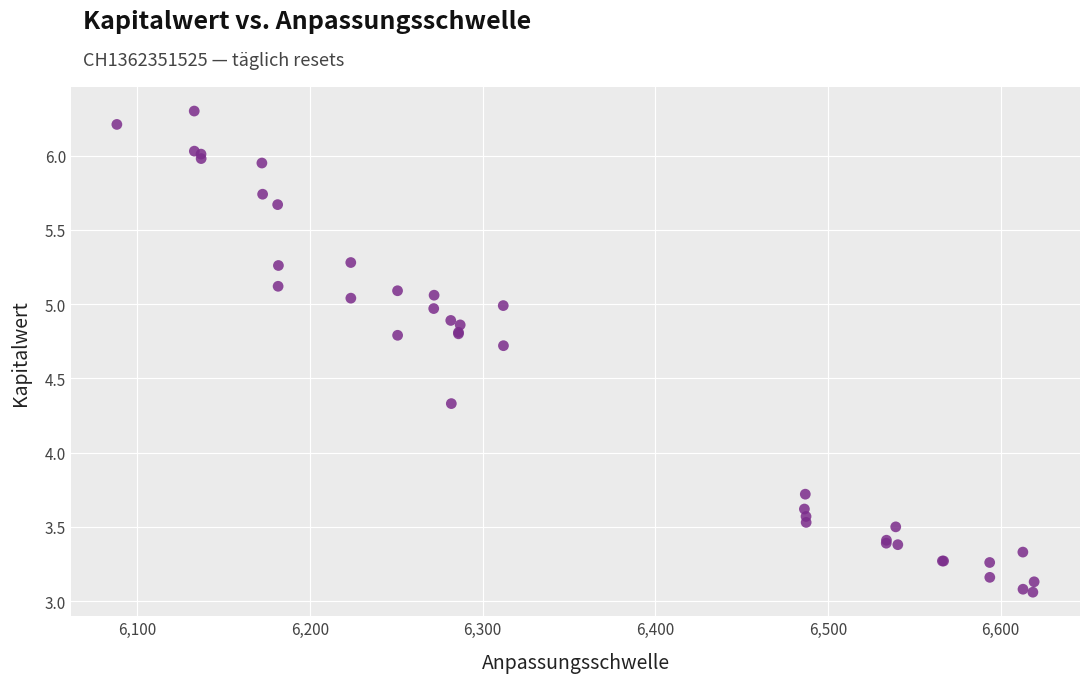

What Y value in the scatter plot is closest to 4?

3.7